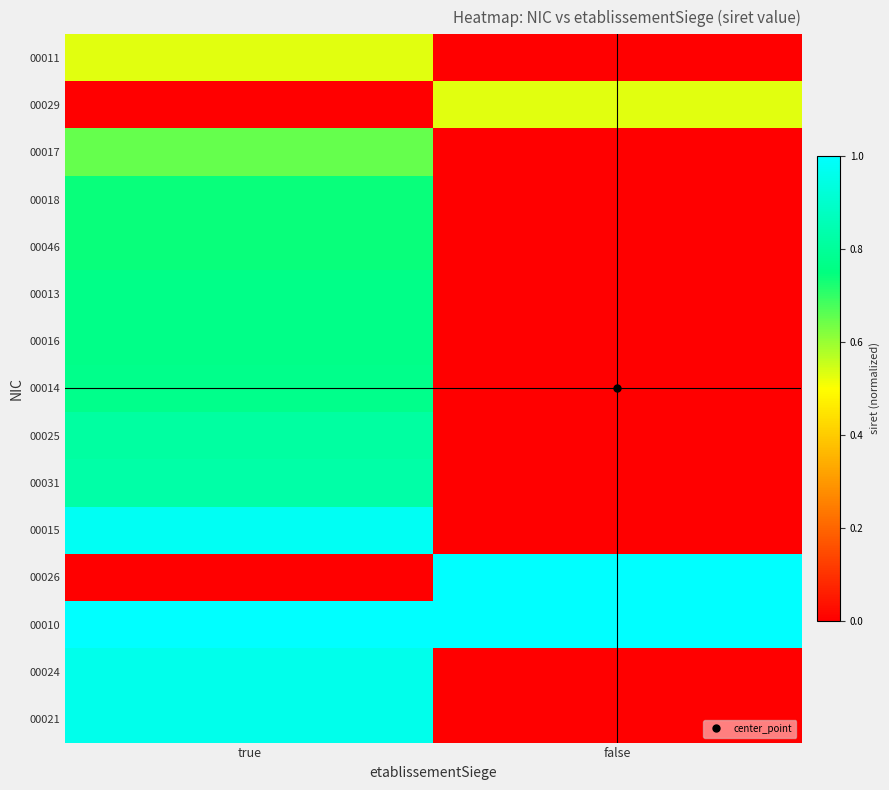

List the series in order of their peak value, highest first.

00010, 00026, 00015, 00024, 00021, 00031, 00025, 00014, 00016, 00013, 00046, 00018, 00017, 00029, 00011